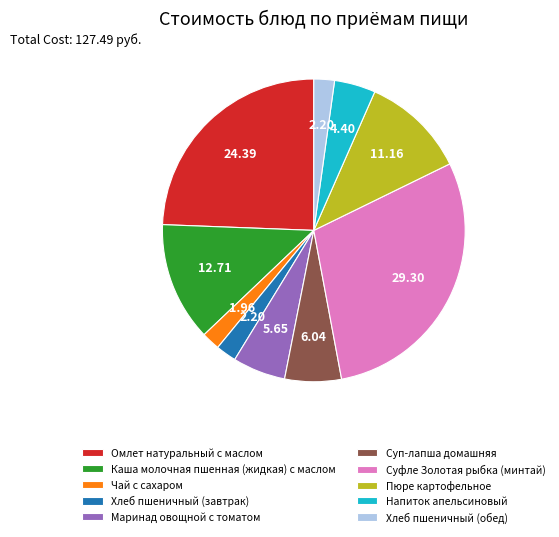

What is the largest slice in the pie chart?

Суфле Золотая рыбка (минтай)